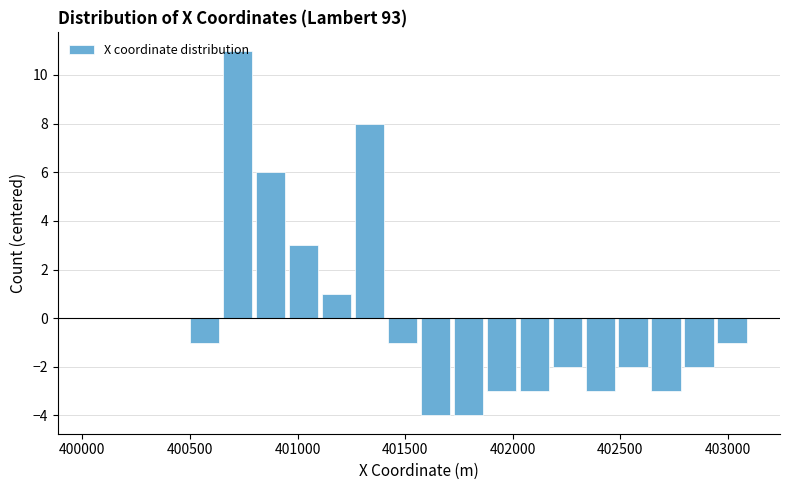

Around what value on the x-axis is the tallest bar? Give the approximate position of its centre, as read against the axis.

400700